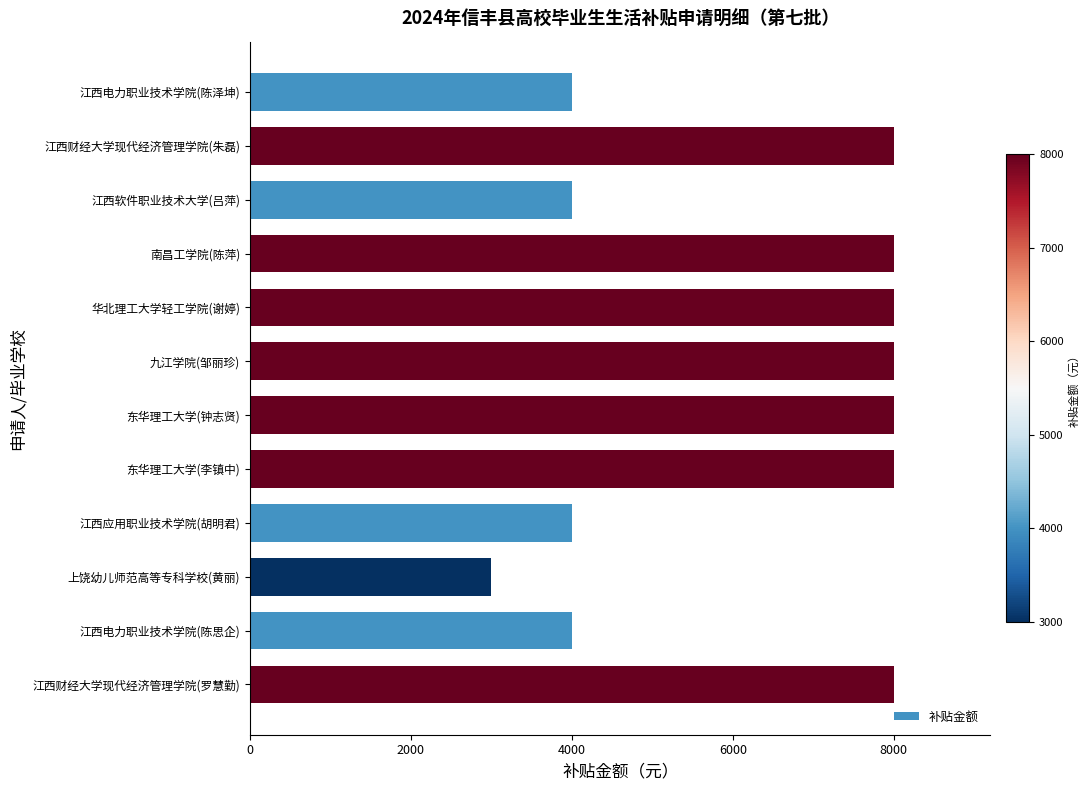

What is the maximum value shown in the chart?

8000